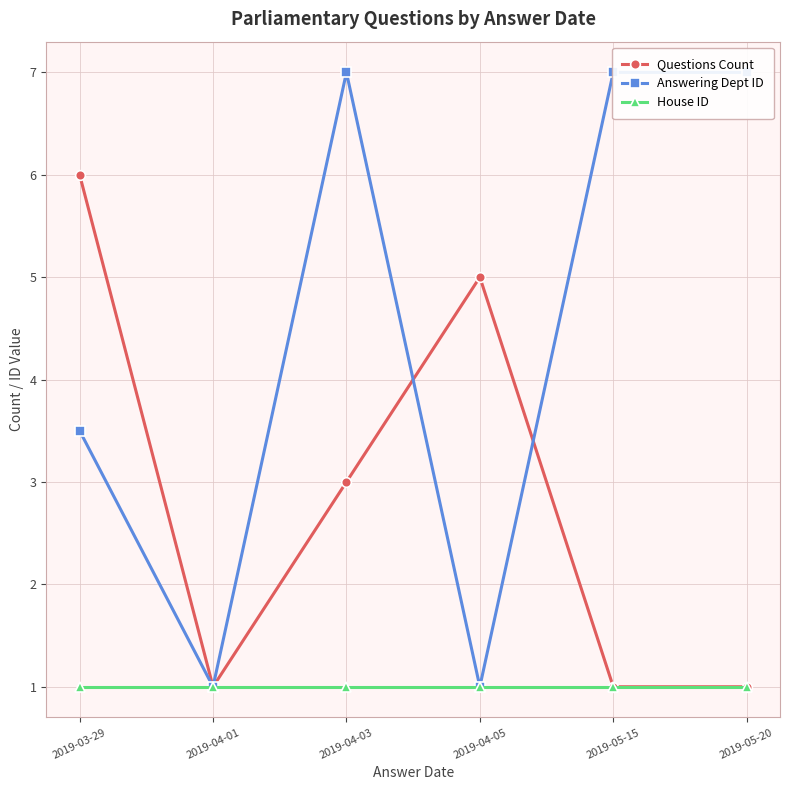

The value of House ID at 2019-05-20 is 1.0. True or false?

True